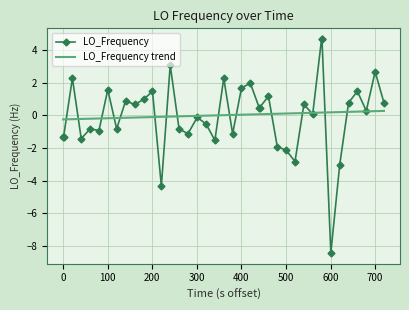

What is the highest value of the LO_Frequency series?

4.7